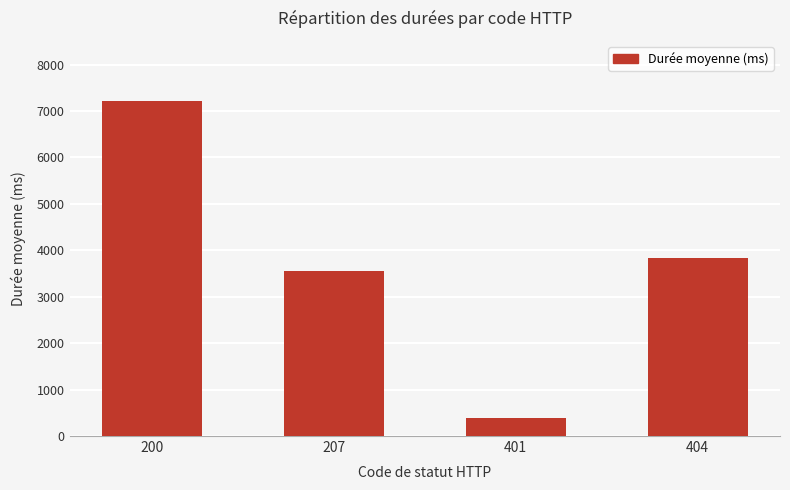

What is the maximum value shown in the chart?

7215